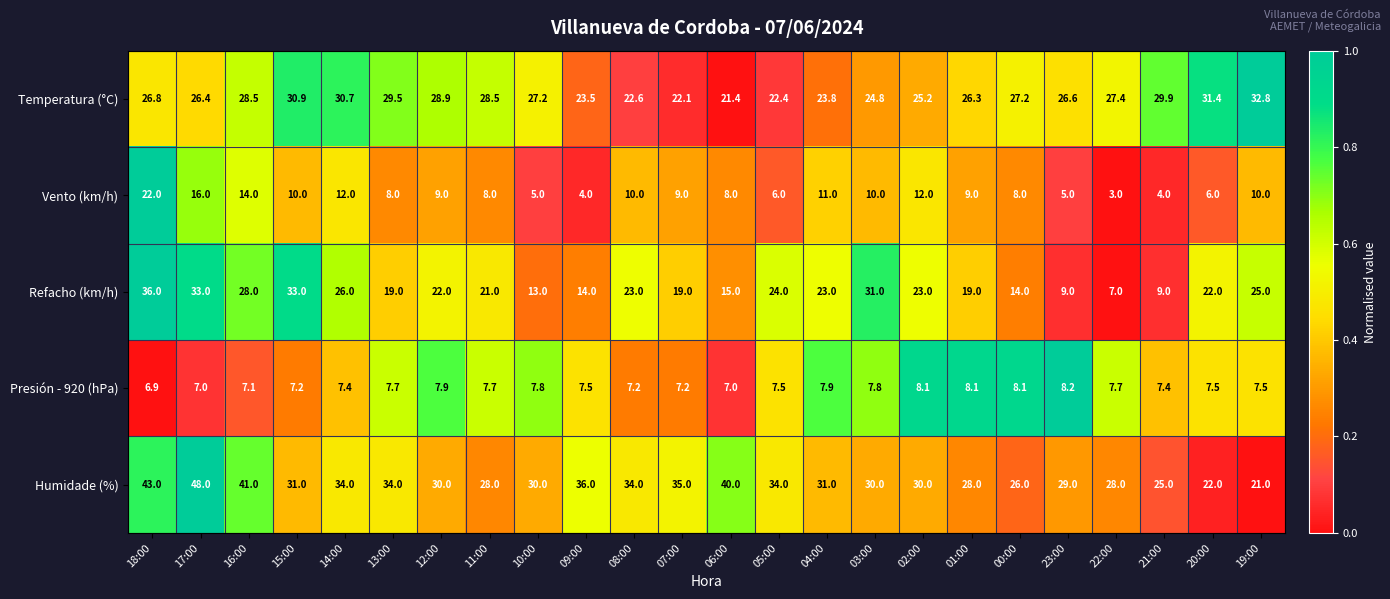

What is the difference between the highest and lowest values at 05:00?

28.0